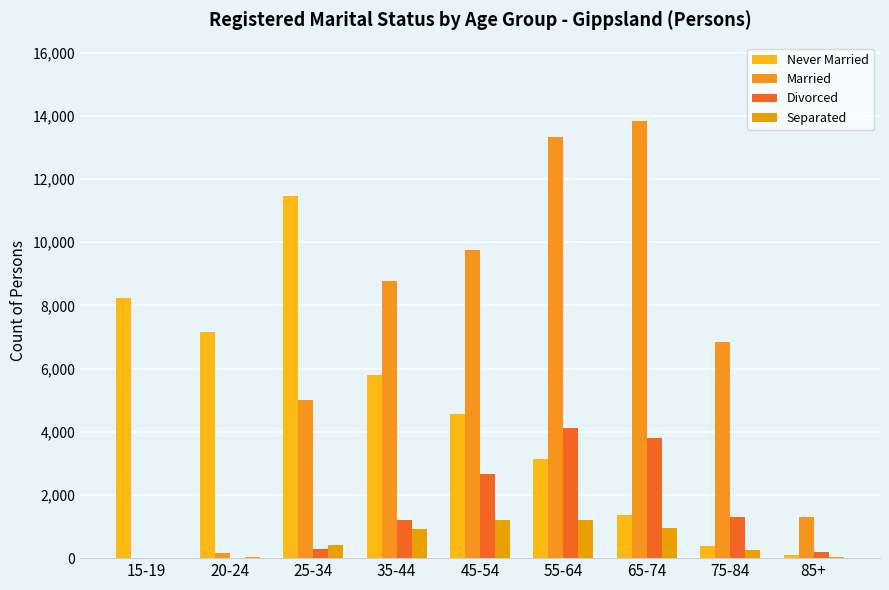

Which series changed the most between 15-19 and 35-44?

Married